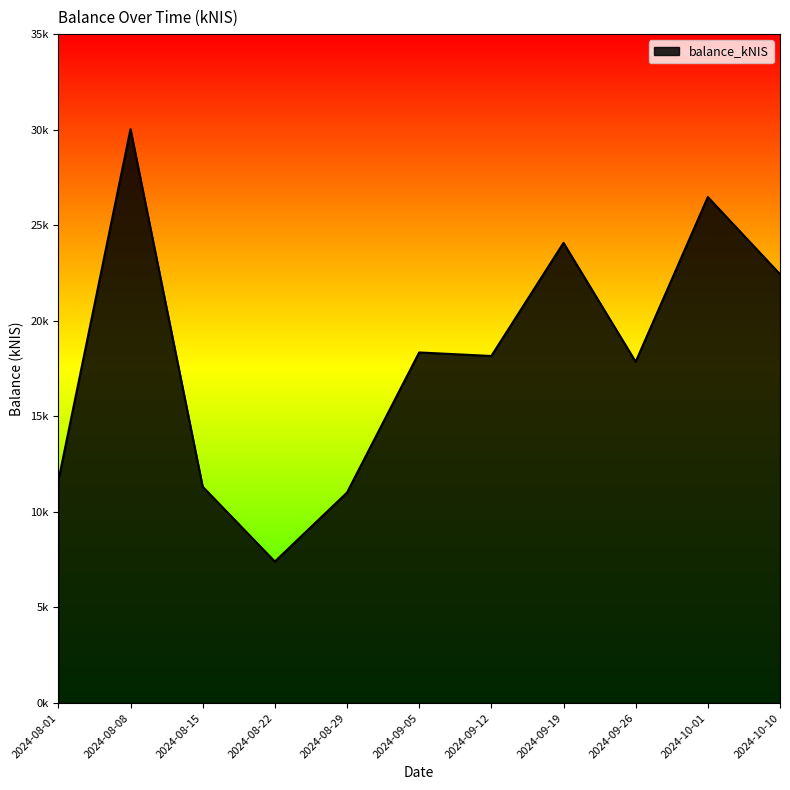

Is this an area chart (filled region under the line)?

Yes